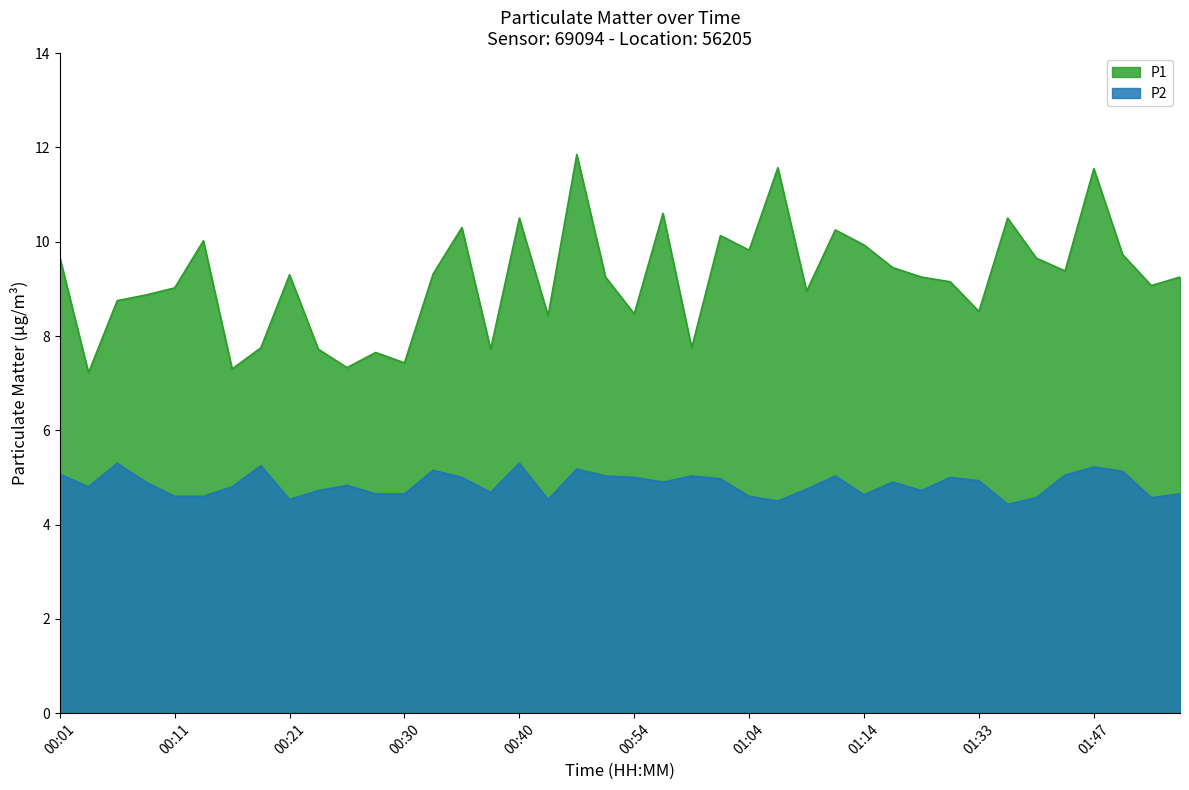

What is the value of the P2 point at the 7th from the left?

4.8